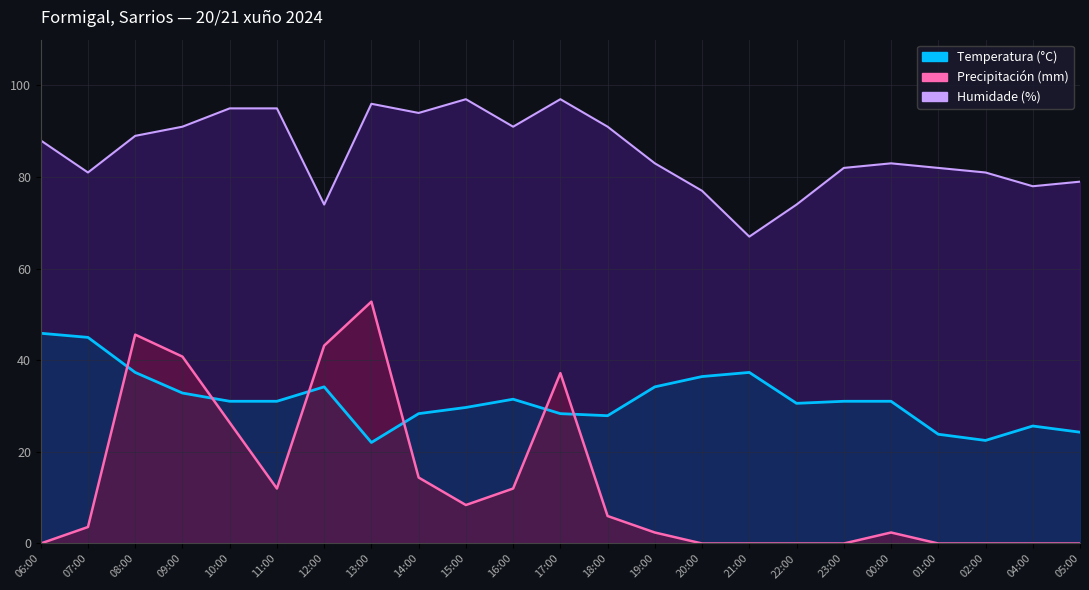

The value of Precipitación (mm) at 05:00 is 0.0. True or false?

True